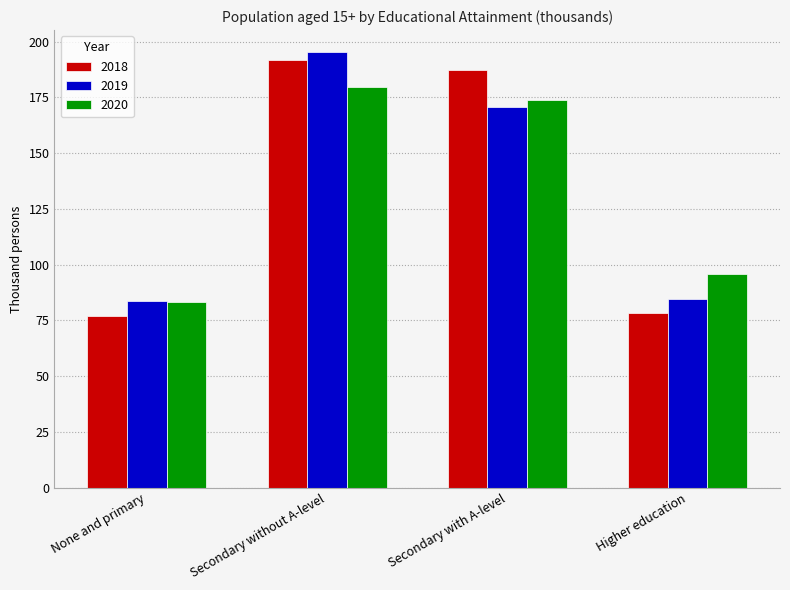

Rank the categories by 2020 value from lowest to highest.

None and primary, Higher education, Secondary with A-level, Secondary without A-level